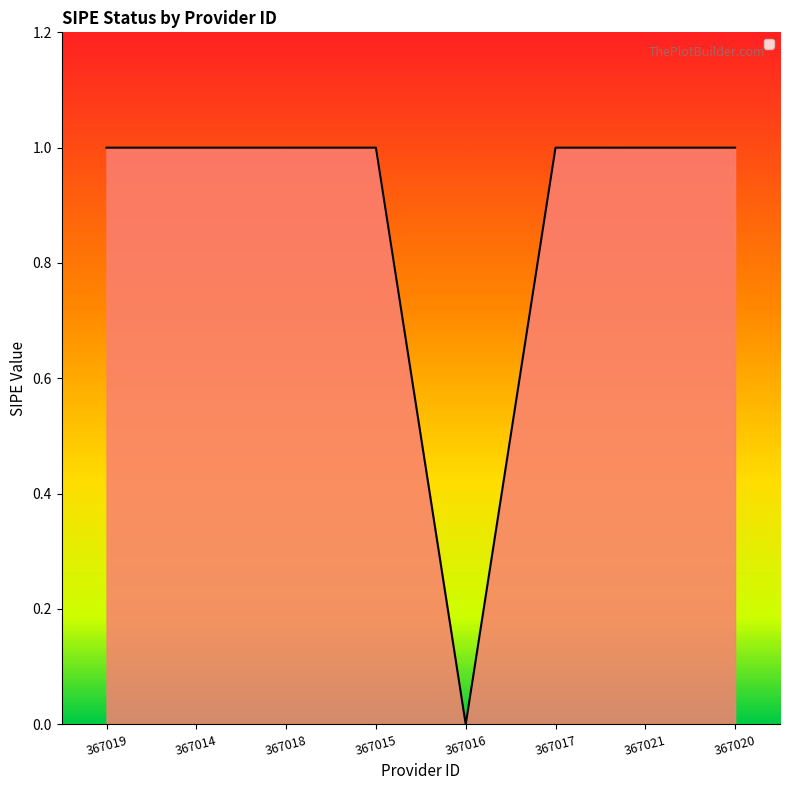

Reading left to right, transcribe all the data shown in this chart.

1	1	1	1	0	1	1	1